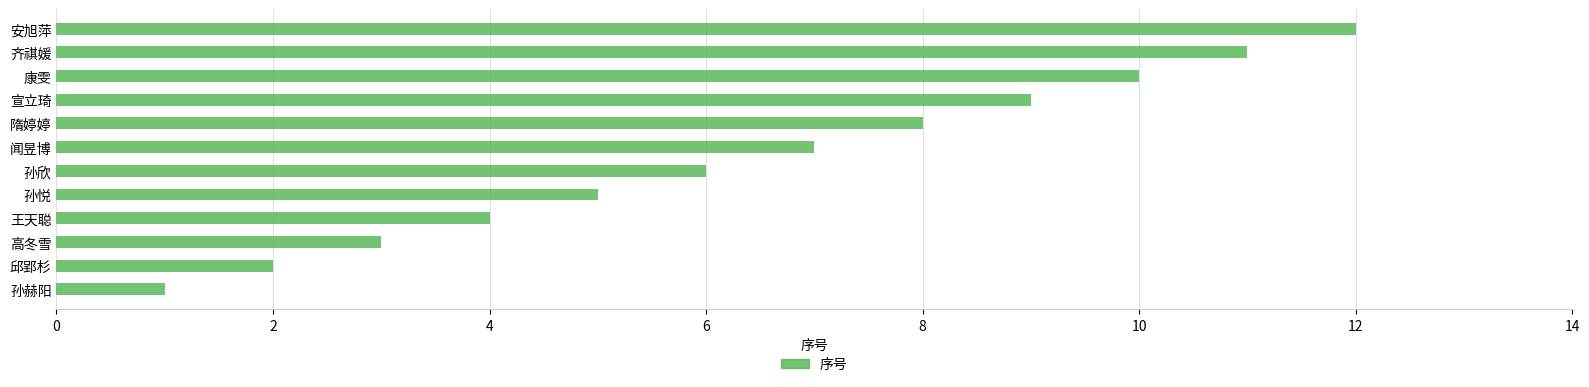

Where is the data nearest to the value 6?

孙欣